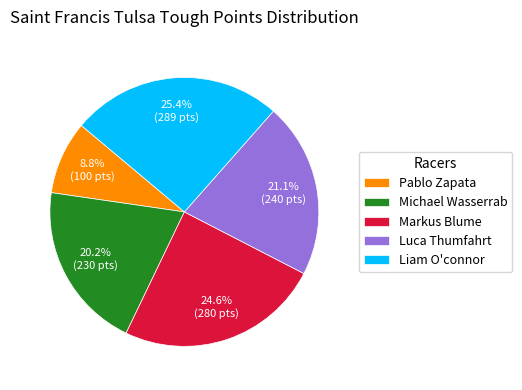

How many segments does this pie chart have?

5